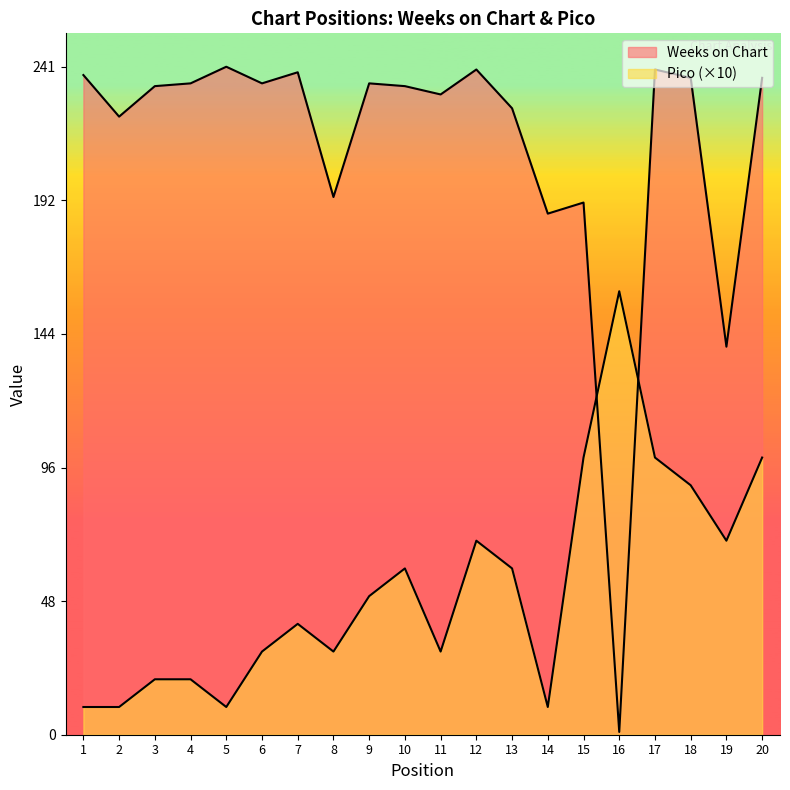

Rank the series at 3 from highest to lowest value.

Weeks on Chart, Pico